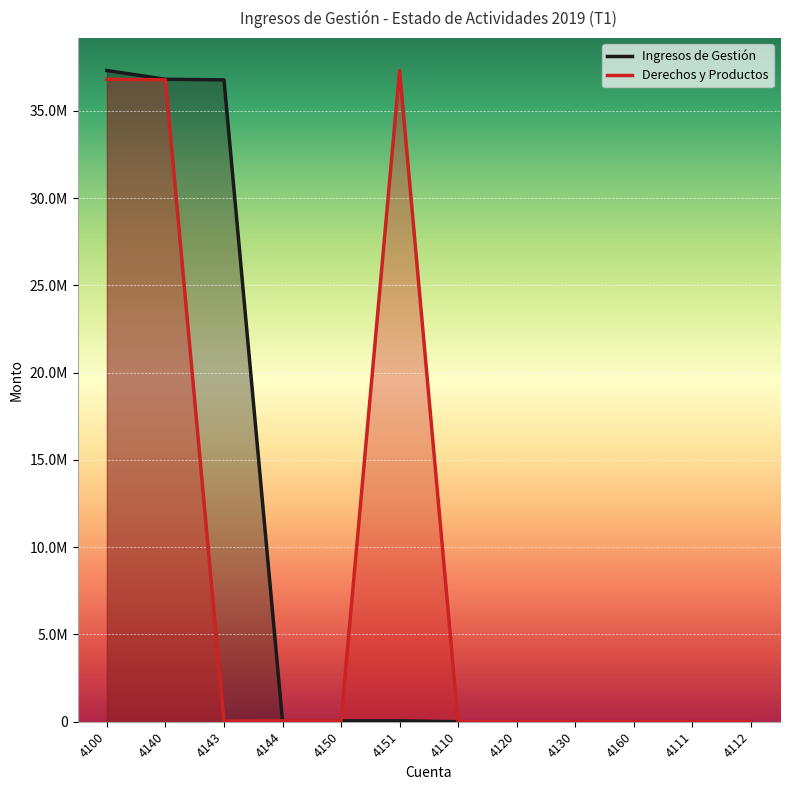

Reading left to right, extract all data points from this chart.

Ingresos de Gestión: 37309658.8	36809441.6	36775093.2	34348.4	51363.5	51363.5	0.0	0.0	0.0	0.0	0.0	0.0
Derechos y Productos: 36809441.6	36775093.2	34348.4	51363.5	51363.5	37309658.8	0.0	0.0	0.0	0.0	0.0	0.0